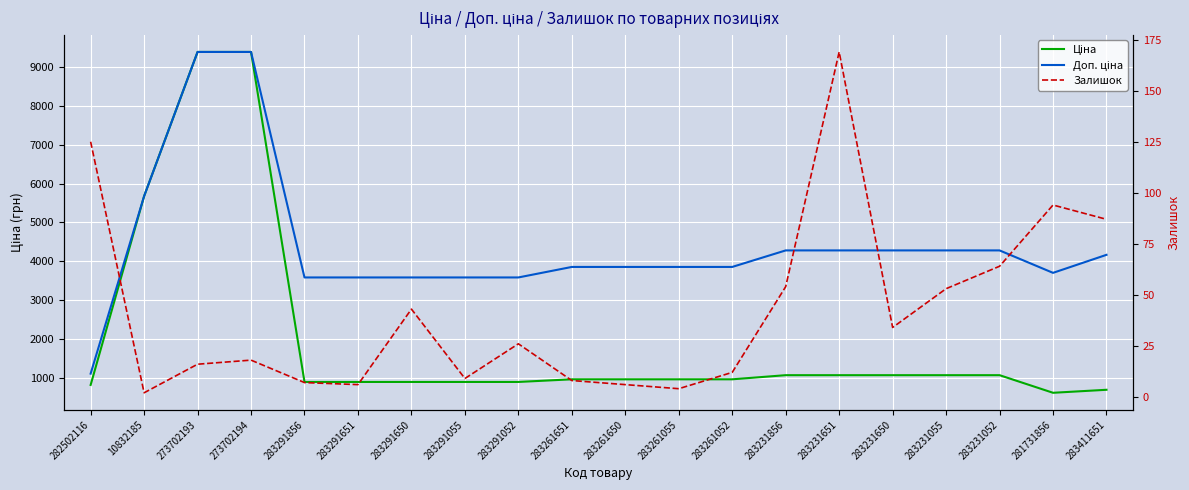

True or false: Ціна has more than 0 points higher than both neighbors.

False